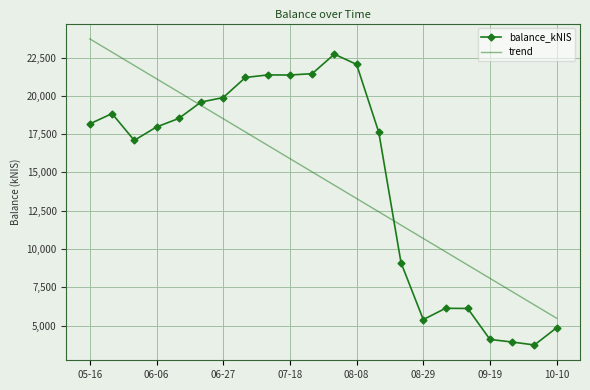

Rank the series by their maximum value, from highest to lowest.

trend, balance_kNIS